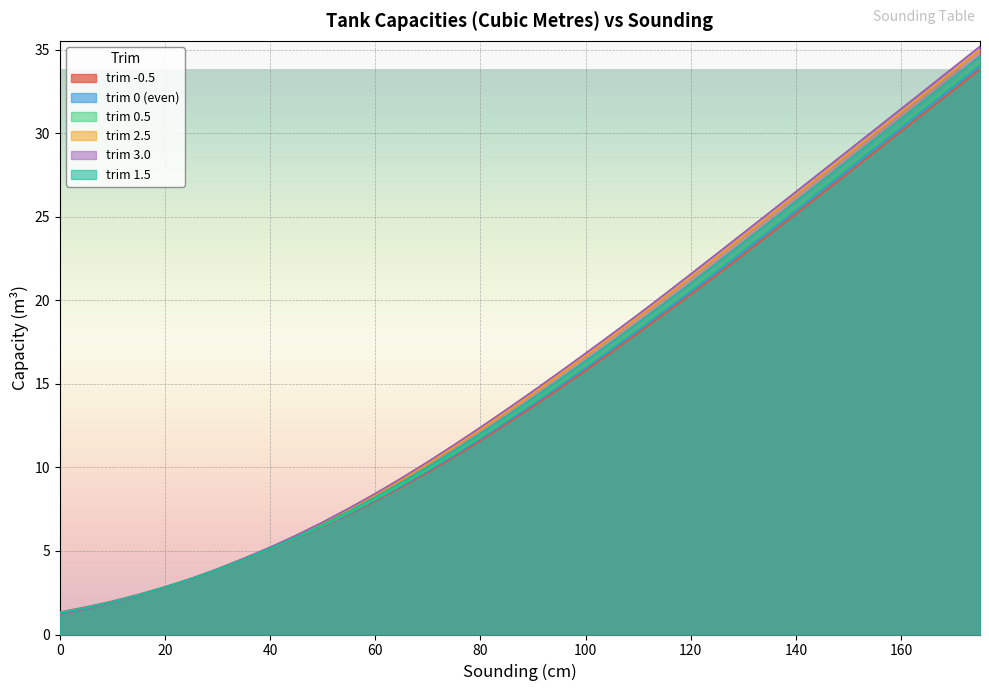

How many data points in trim 3.0 are less than 14?

18